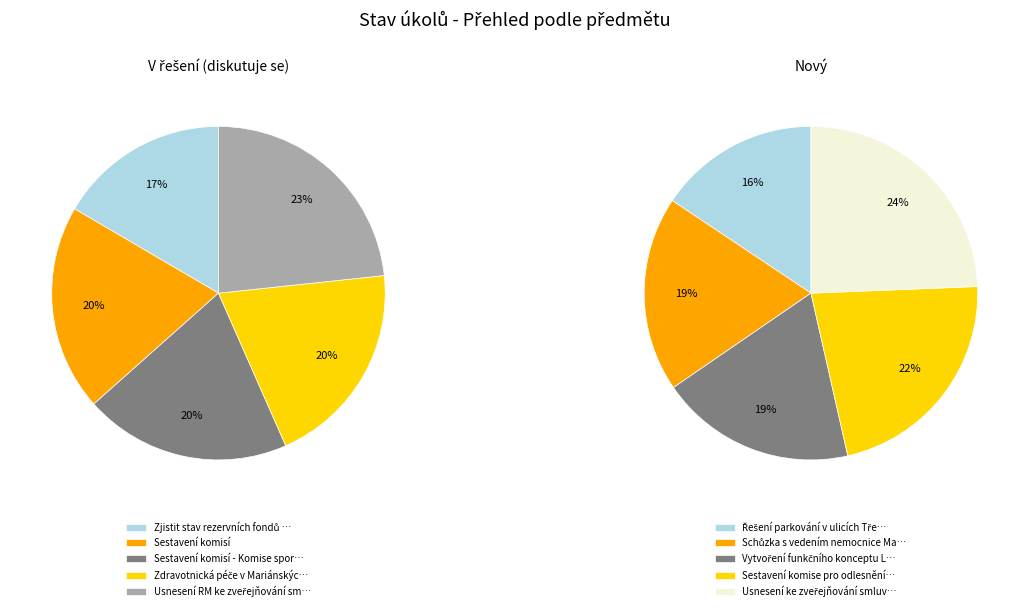

How many slices are in this pie chart?

5